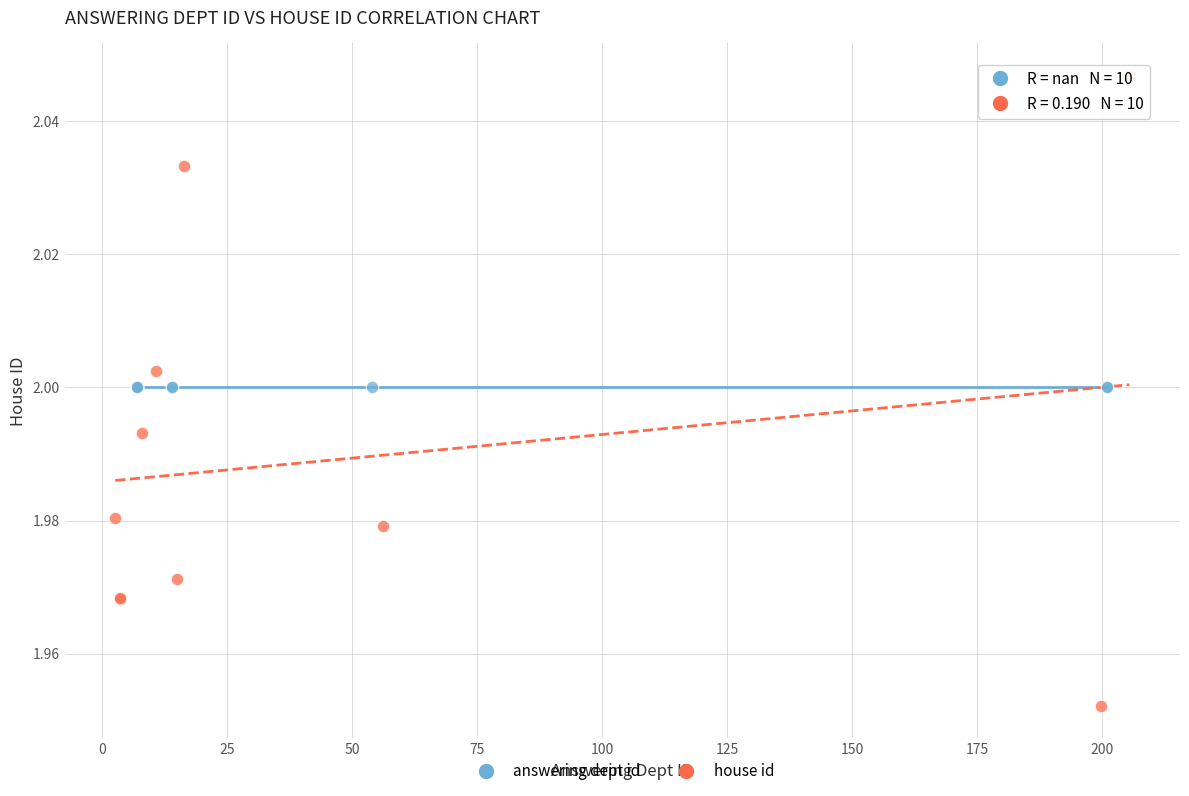

Which series reaches the minimum Y coordinate?

house id